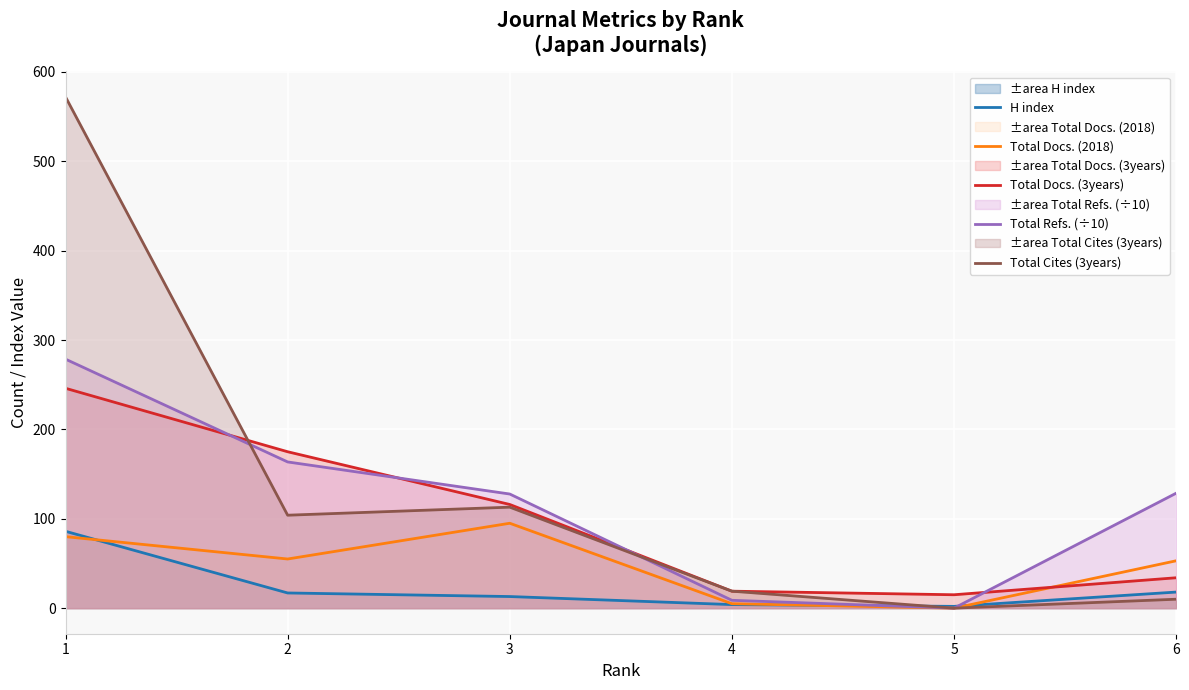

Does the chart display data point markers on the line(s)?

No